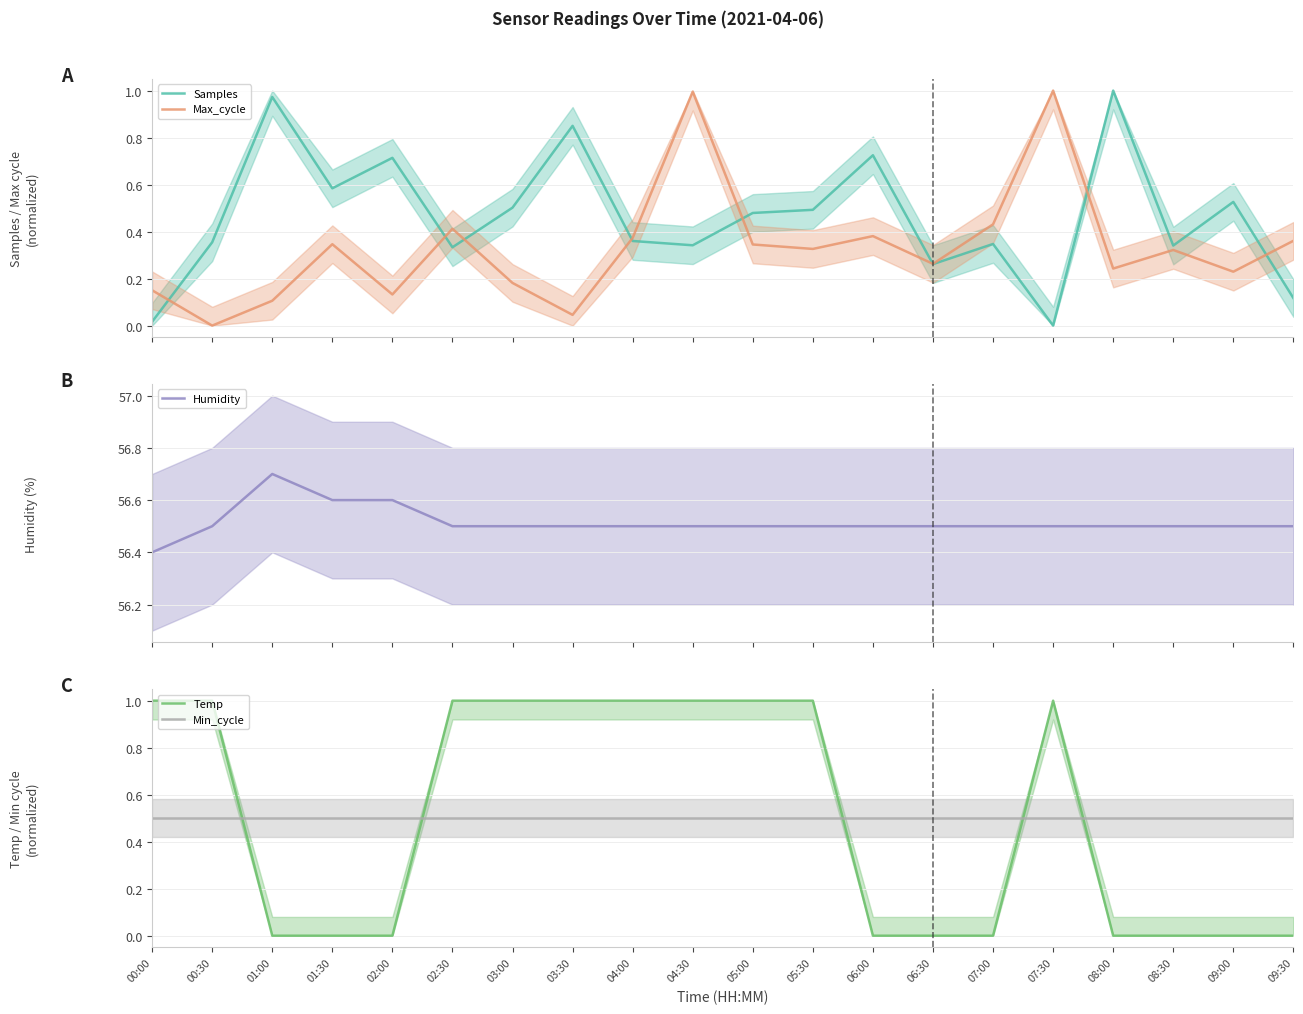

At 07:00, list the series in order from smallest to largest.

Temp, Samples, Max_cycle, Min_cycle, Humidity